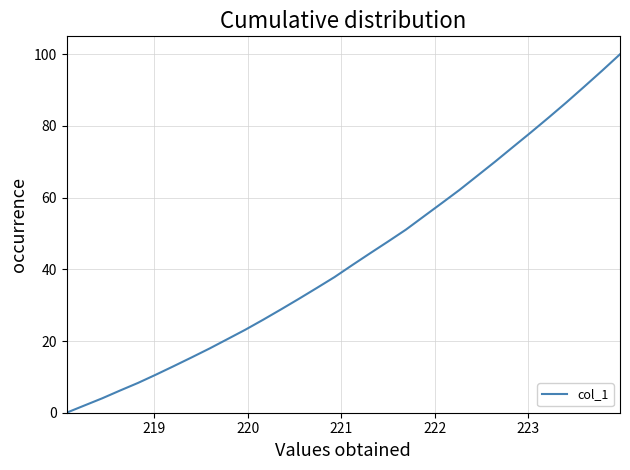

What is the difference between the maximum and minimum values?

100.0